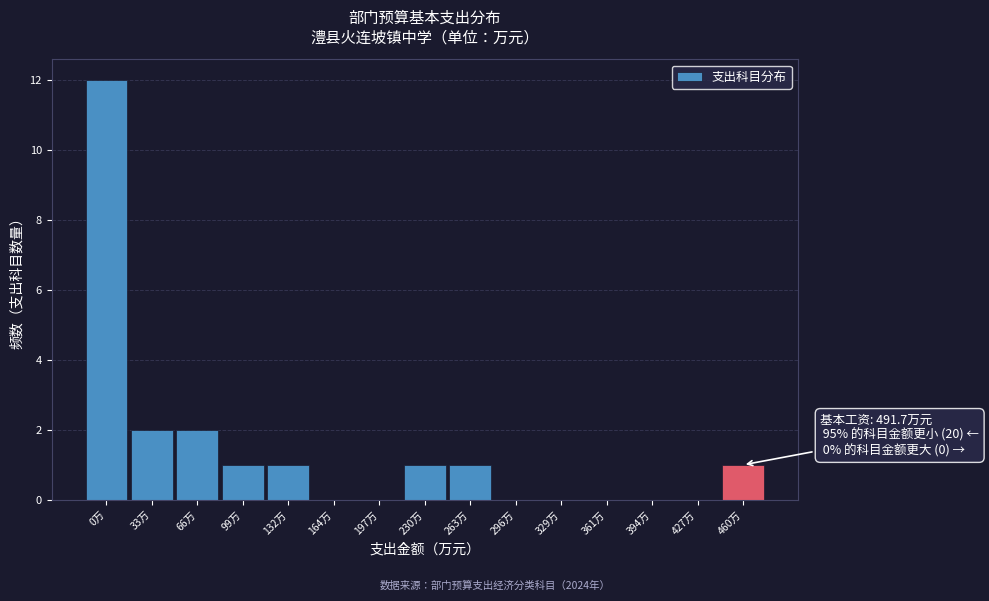

Reading left to right, transcribe all the data shown in this chart.

0万=12	33万=2	66万=2	99万=1	132万=1	164万=0	197万=0	230万=1	263万=1	296万=0	329万=0	361万=0	394万=0	427万=0	460万=1